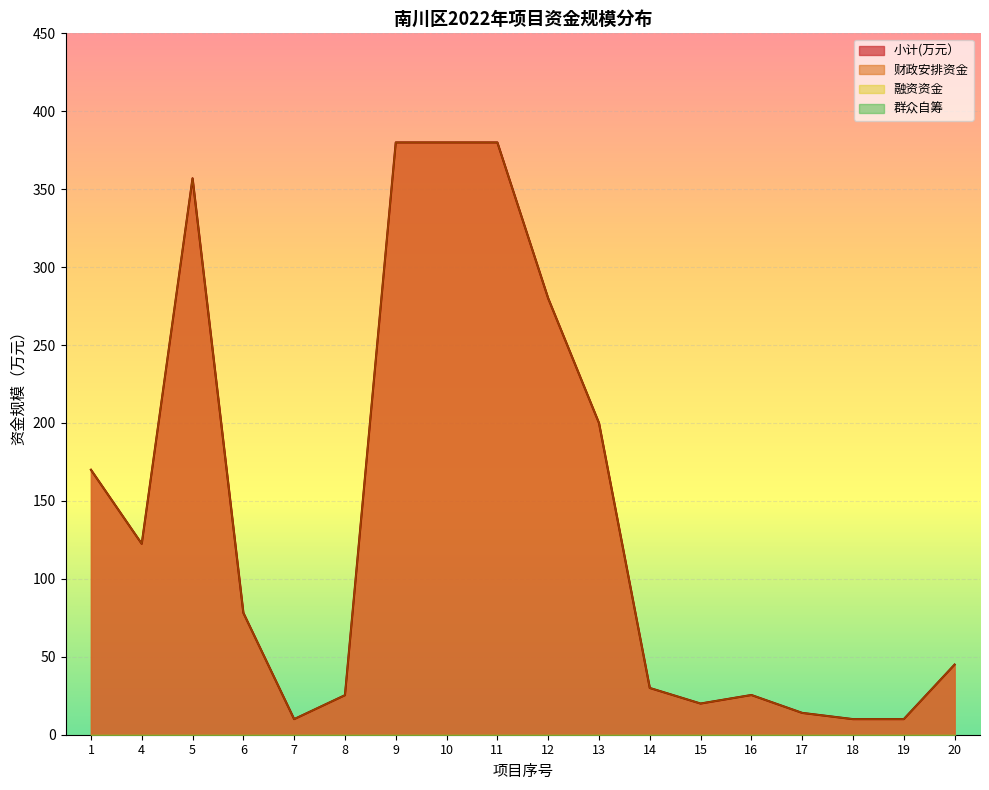

At which category is the sum across all series the highest?

9